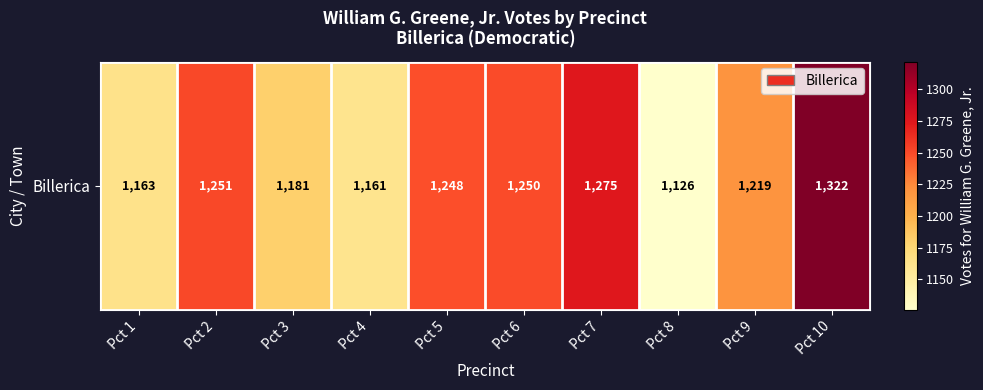

Which category has the lowest value across all series?

Pct 8